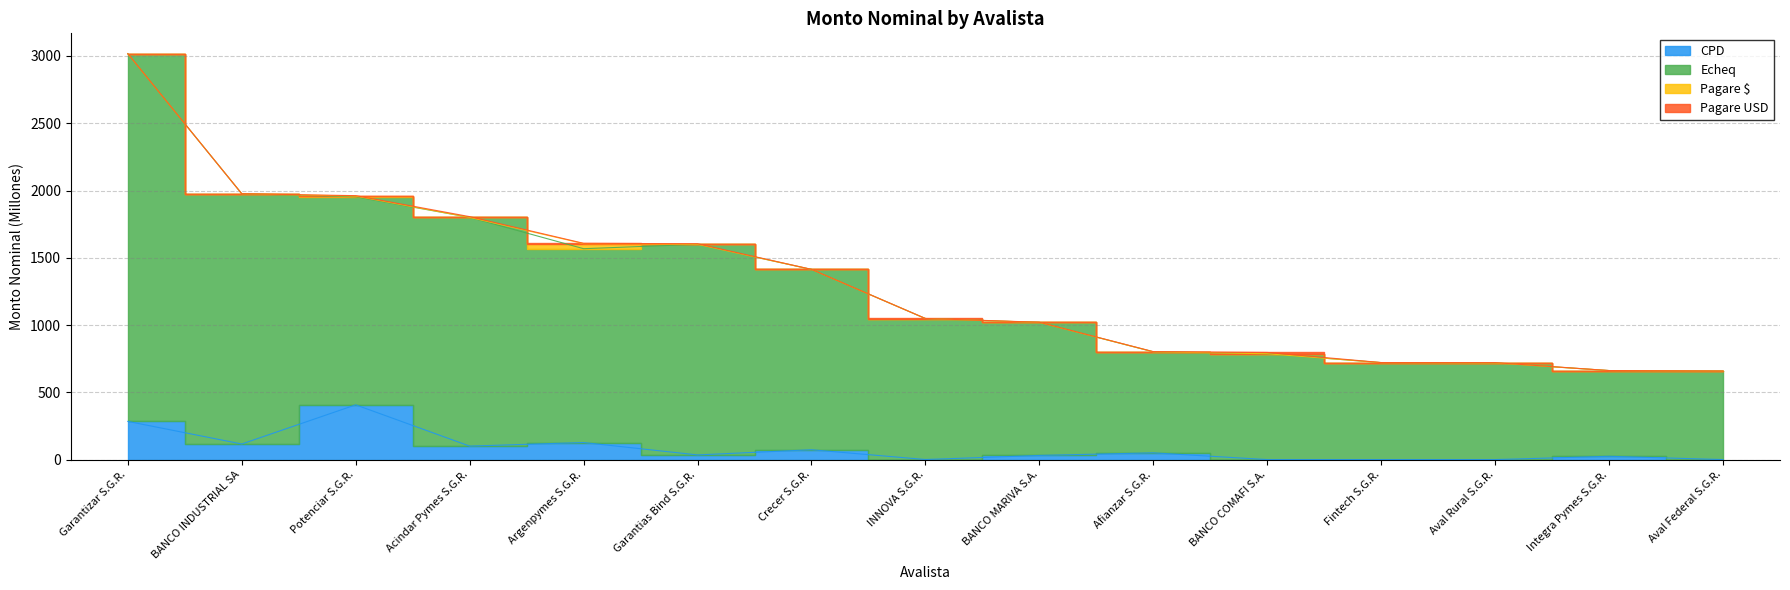

True or false: Echeq and CPD cross at least once.

False